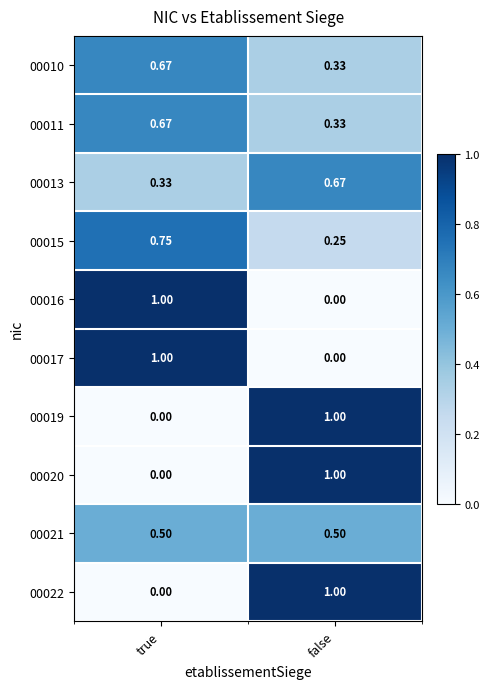

Which category has the highest value in the 00016 series?

true